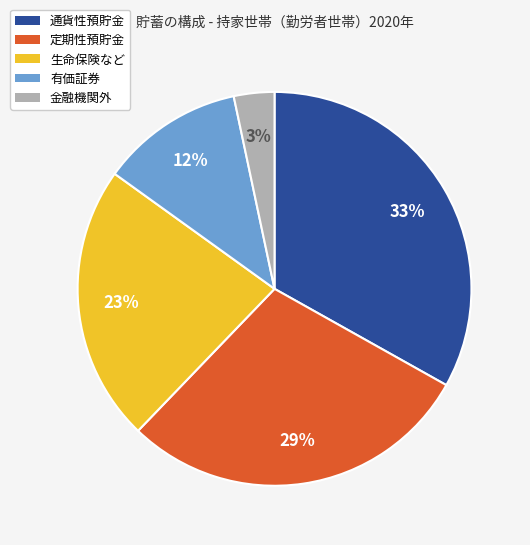

What is the ratio of the value at 定期性預貯金 to the value at 通貨性預貯金?

0.9